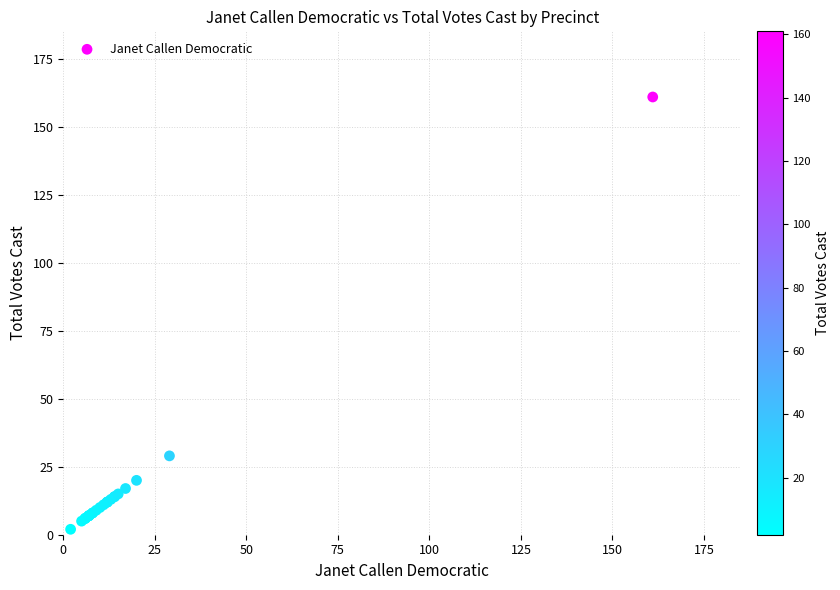

What Y value in the scatter plot is closest to 81?

29